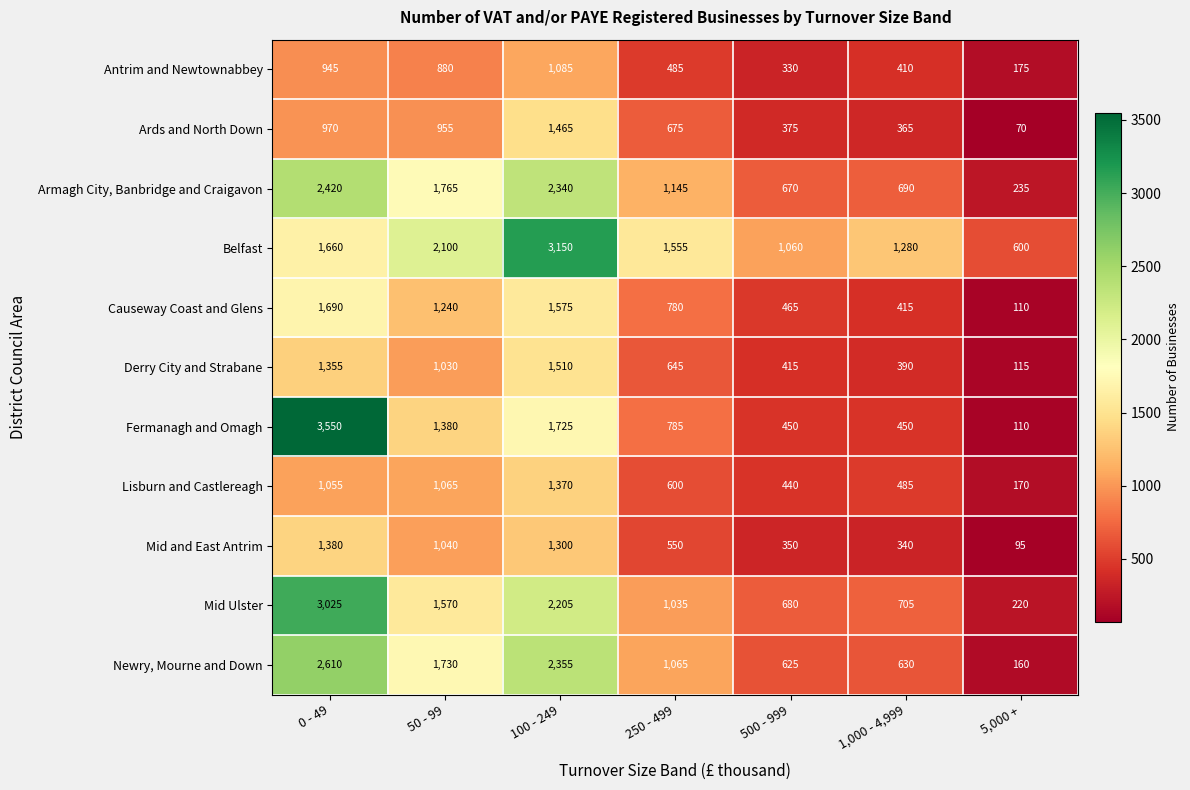

What is the difference between the highest and lowest values at 5,000 +?

530